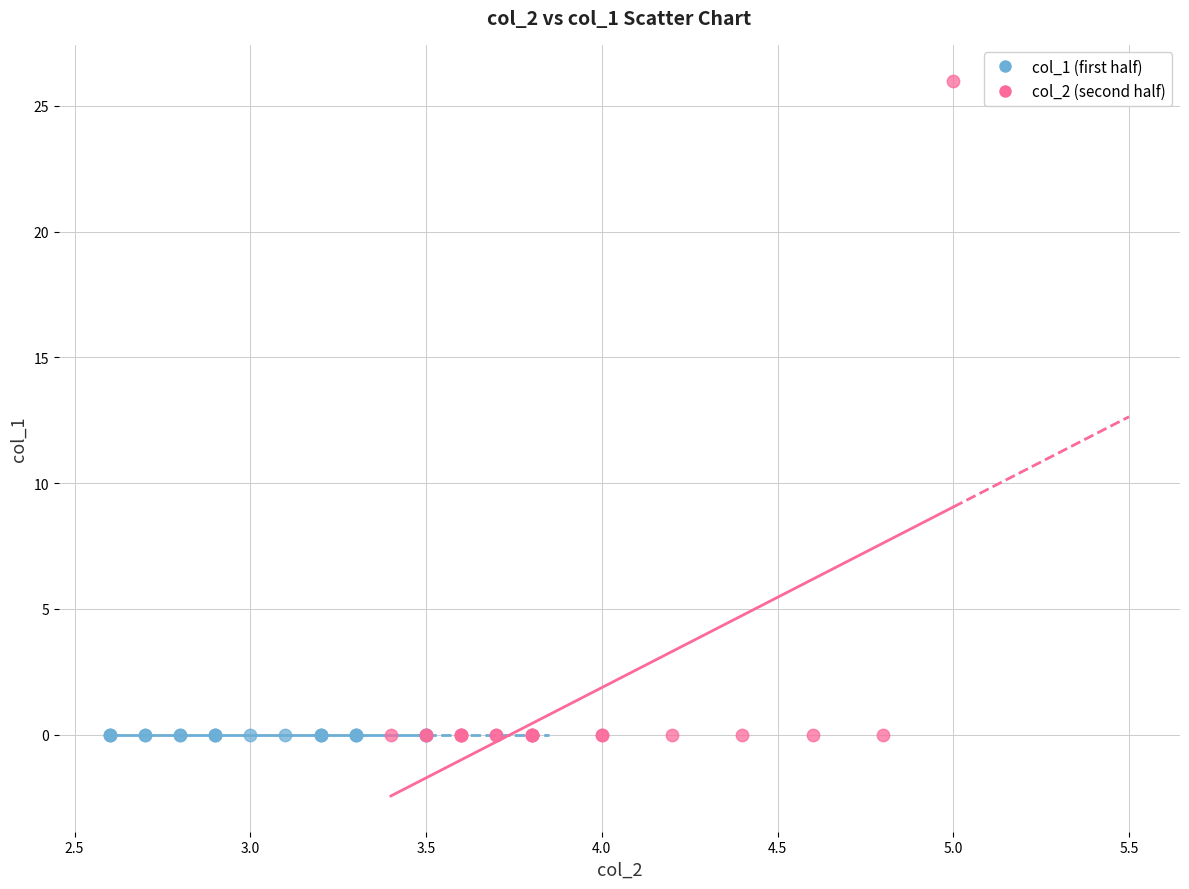

Which series contains the highest Y value?

col_2 (second half)